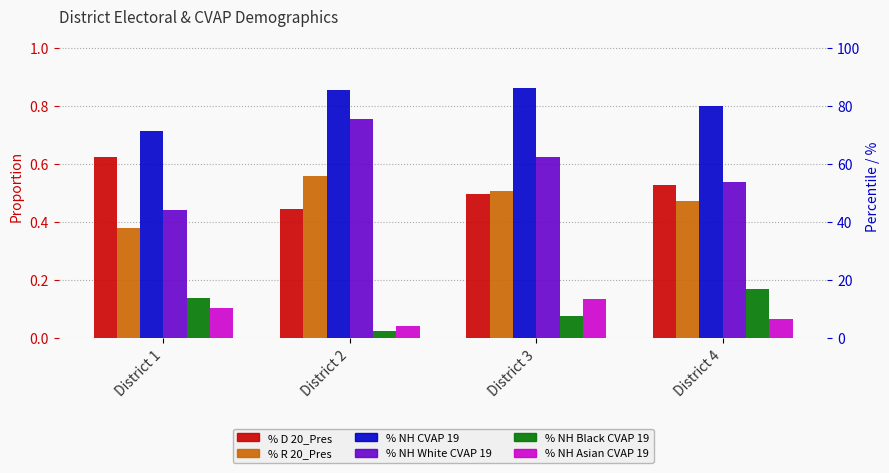

What is the sum of the % D 20_Pres values at District 2 and District 3?

0.9